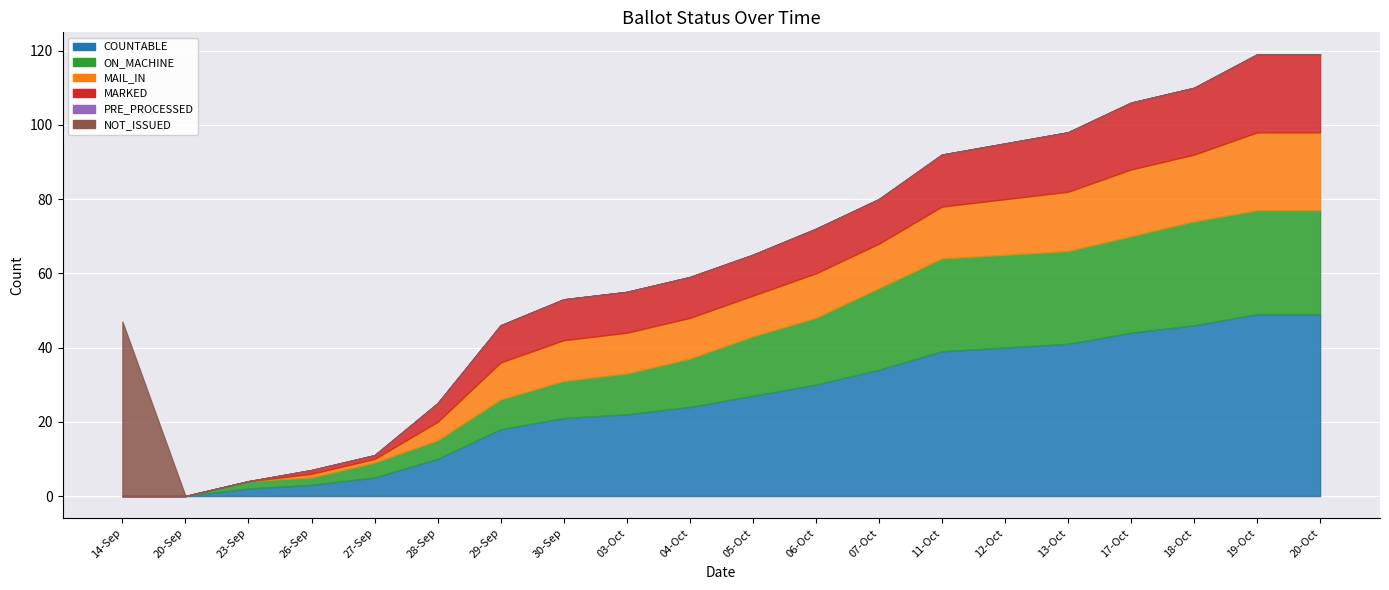

Reading left to right, what are all the values shown in this chart?

COUNTABLE: 0	0	2	3	5	10	18	21	22	24	27	30	34	39	40	41	44	46	49	49
ON_MACHINE: 0	0	2	2	4	5	8	10	11	13	16	18	22	25	25	25	26	28	28	28
MAIL_IN: 0	0	0	1	1	5	10	11	11	11	11	12	12	14	15	16	18	18	21	21
MARKED: 0	0	0	1	1	5	10	11	11	11	11	12	12	14	15	16	18	18	21	21
PRE_PROCESSED: 0	0	0	0	0	0	0	0	0	0	0	0	0	0	0	0	0	0	0	0
NOT_ISSUED: 47	0	0	0	0	0	0	0	0	0	0	0	0	0	0	0	0	0	0	0